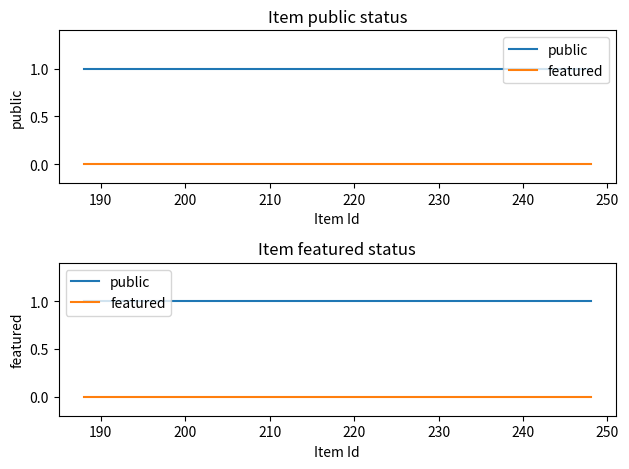

What position from the right is 230?

5